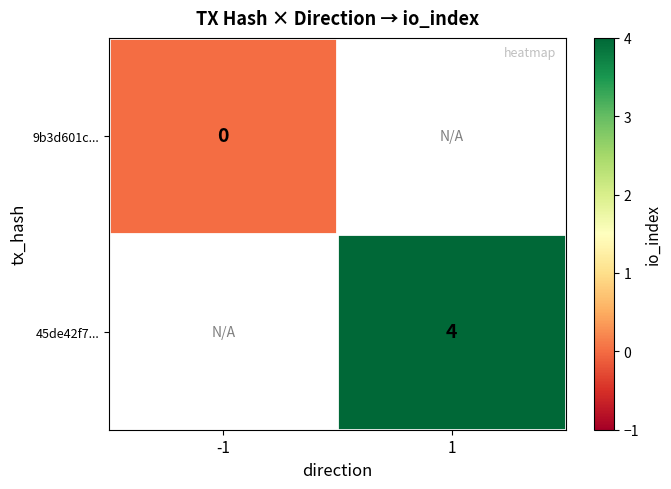

Is the value of 9b3d601c... at -1 greater than the value of 45de42f7... at 1?

No